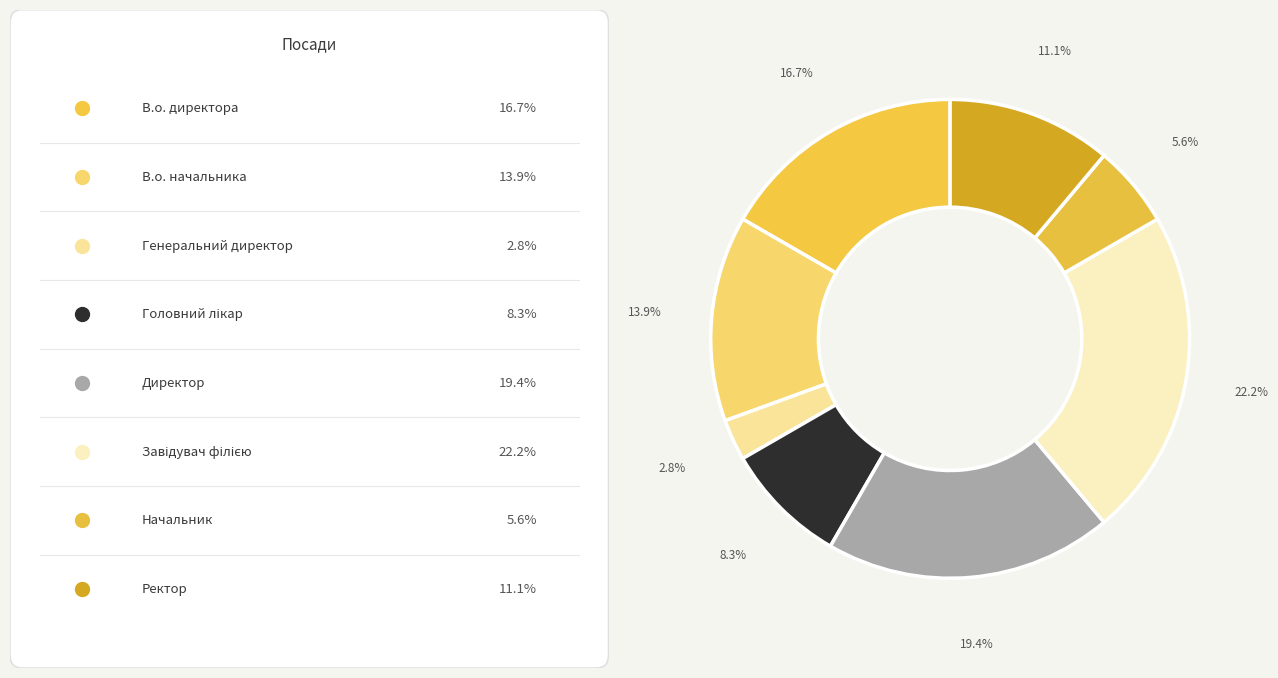

How many segments does this pie chart have?

8